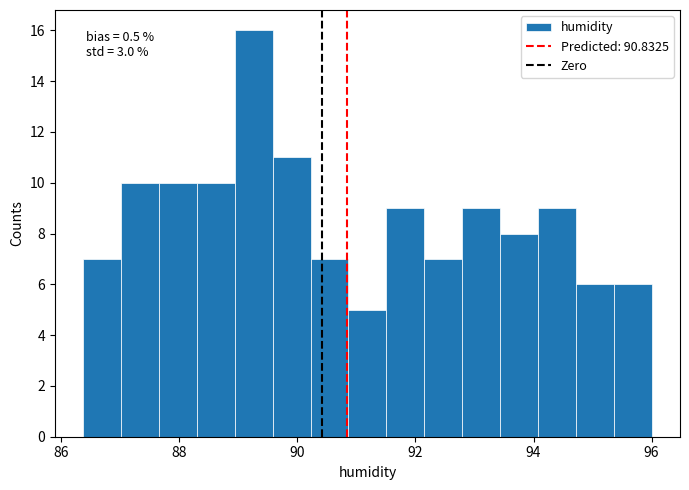

Around what value on the x-axis is the tallest bar? Give the approximate position of its centre, as read against the axis.

89.2